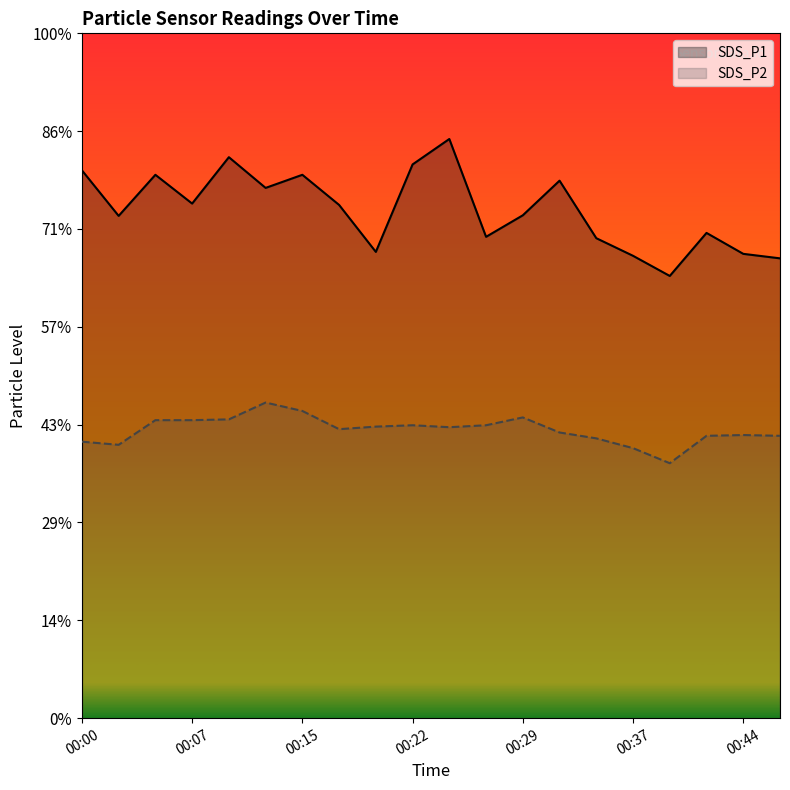

At 00:12, list the series in order from largest to smallest.

SDS_P1, SDS_P2